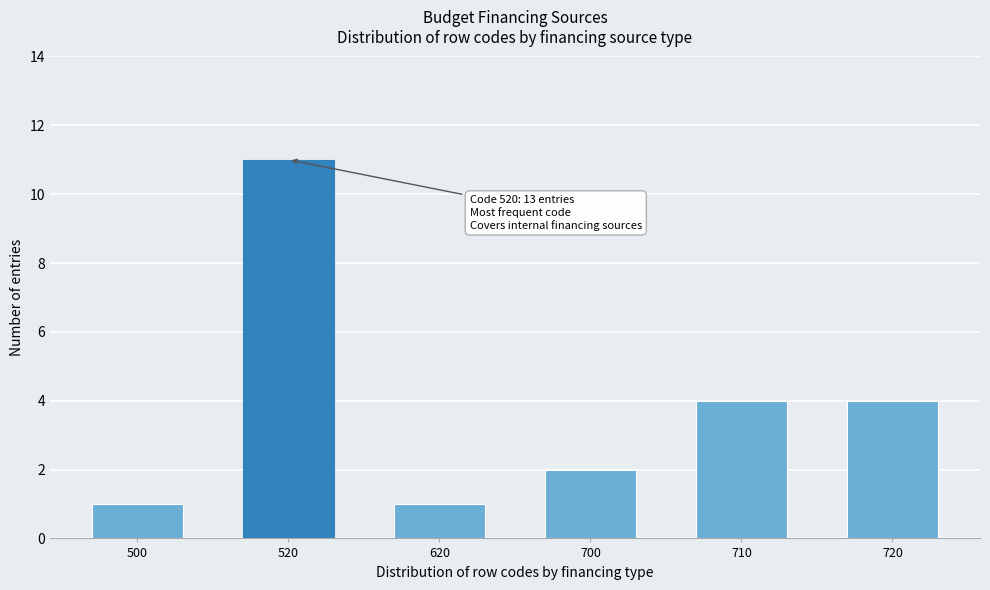

Reading left to right, extract all data points from this chart.

1	11	1	2	4	4